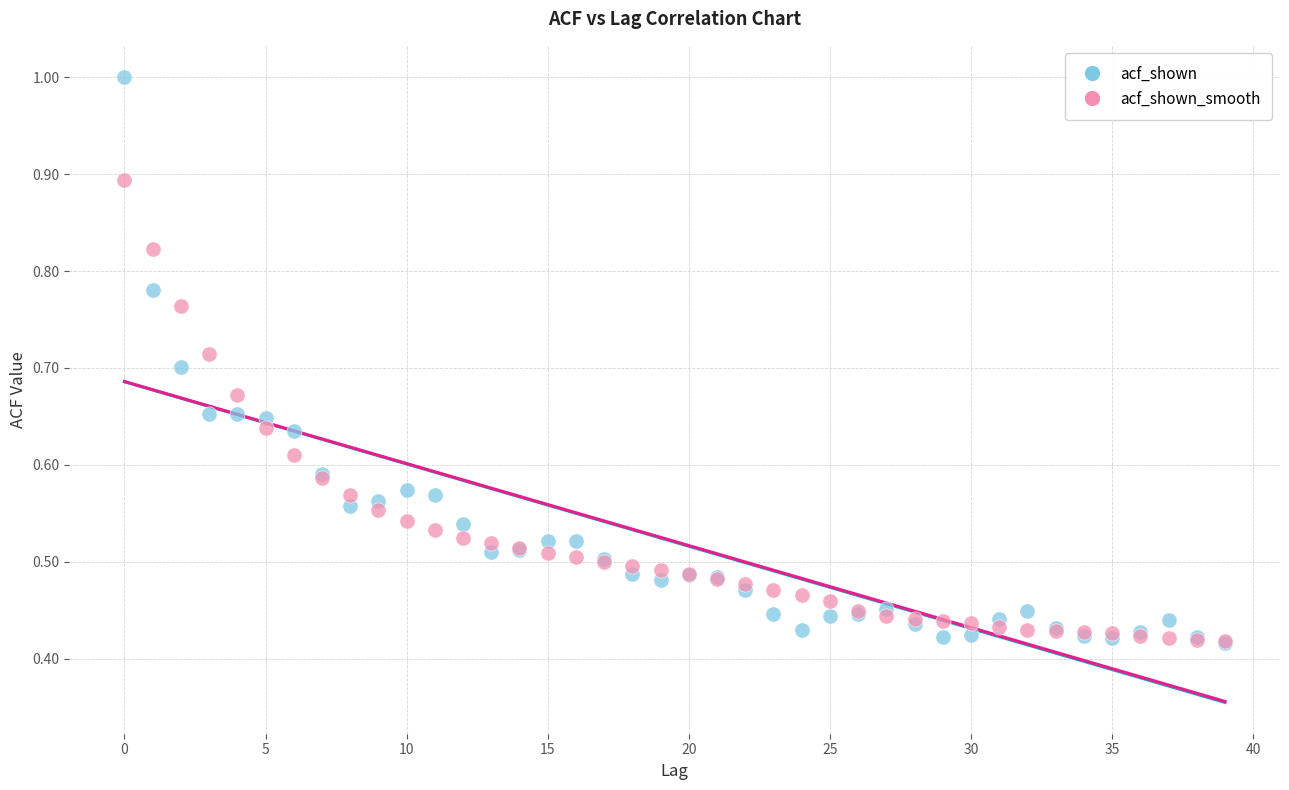

Which series contains the highest Y value?

acf_shown